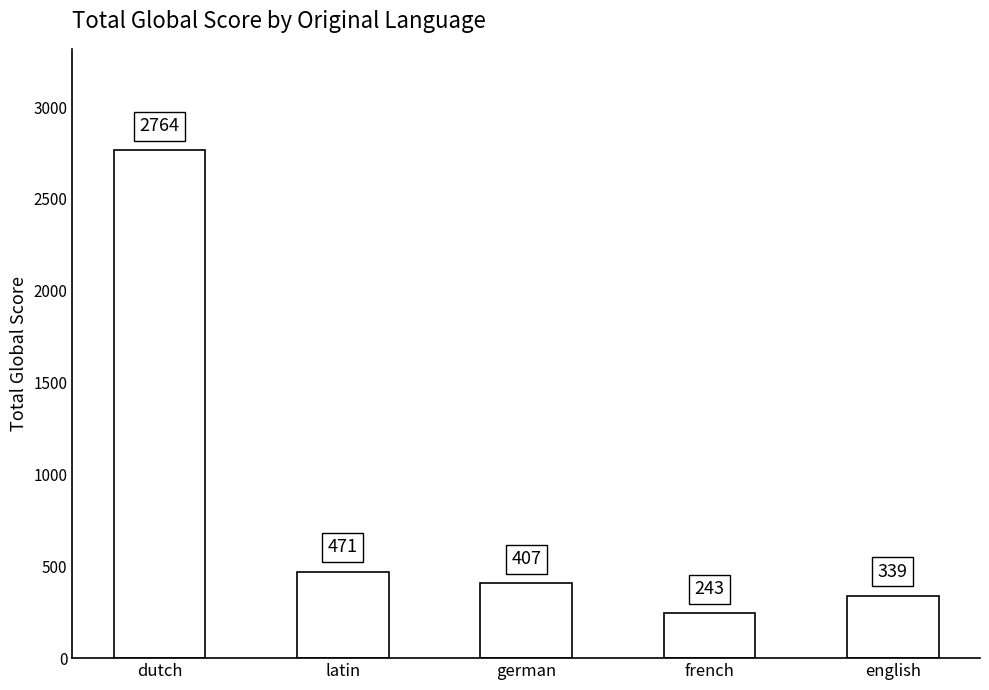

Reading left to right, what are all the values shown in this chart?

2764	471	407	243	339